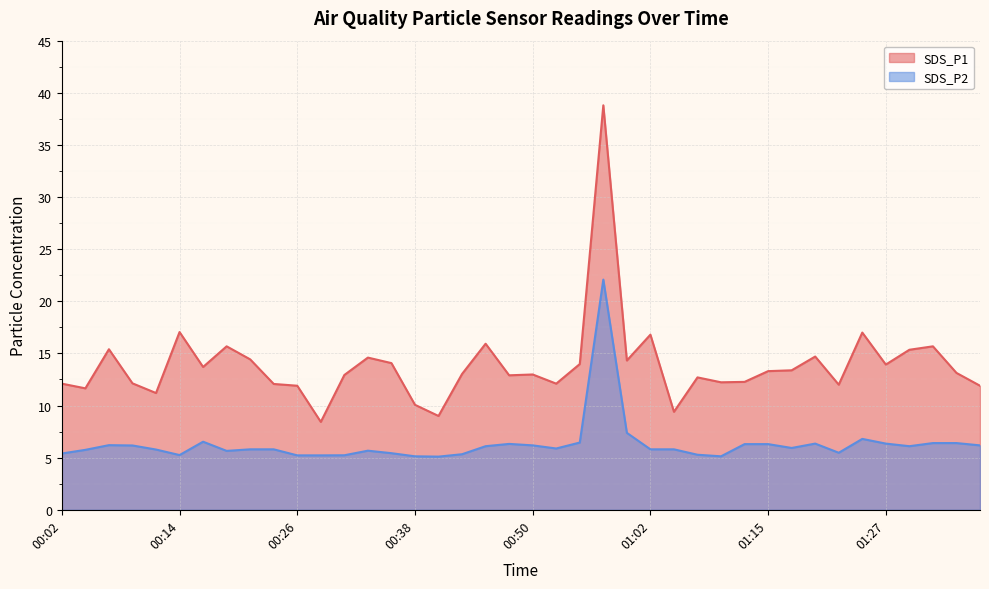

At how many categories does at least one series exceed 10?

37